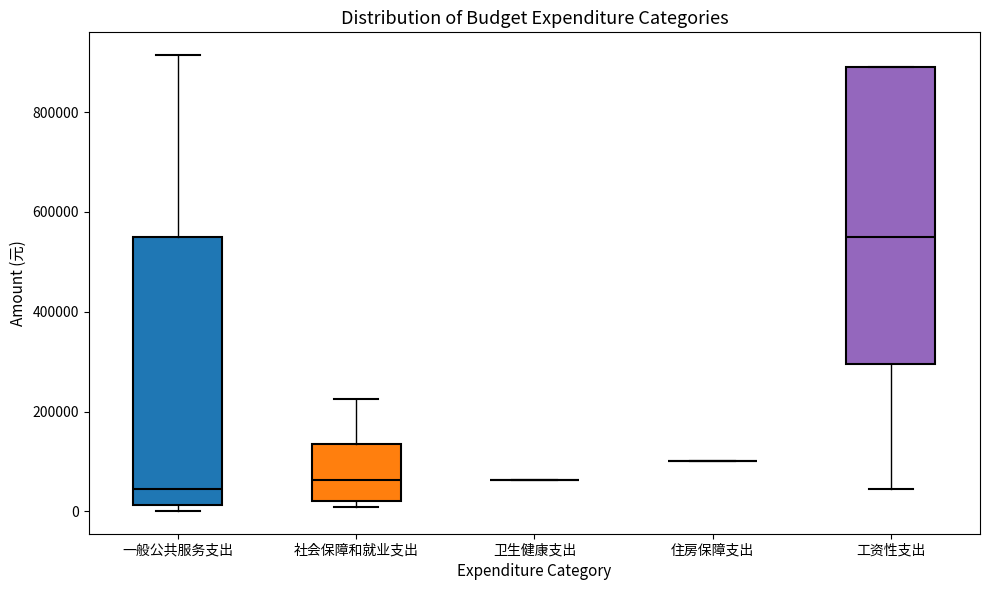

Which box is the tallest, from its lower edge to its upper edge?

工资性支出